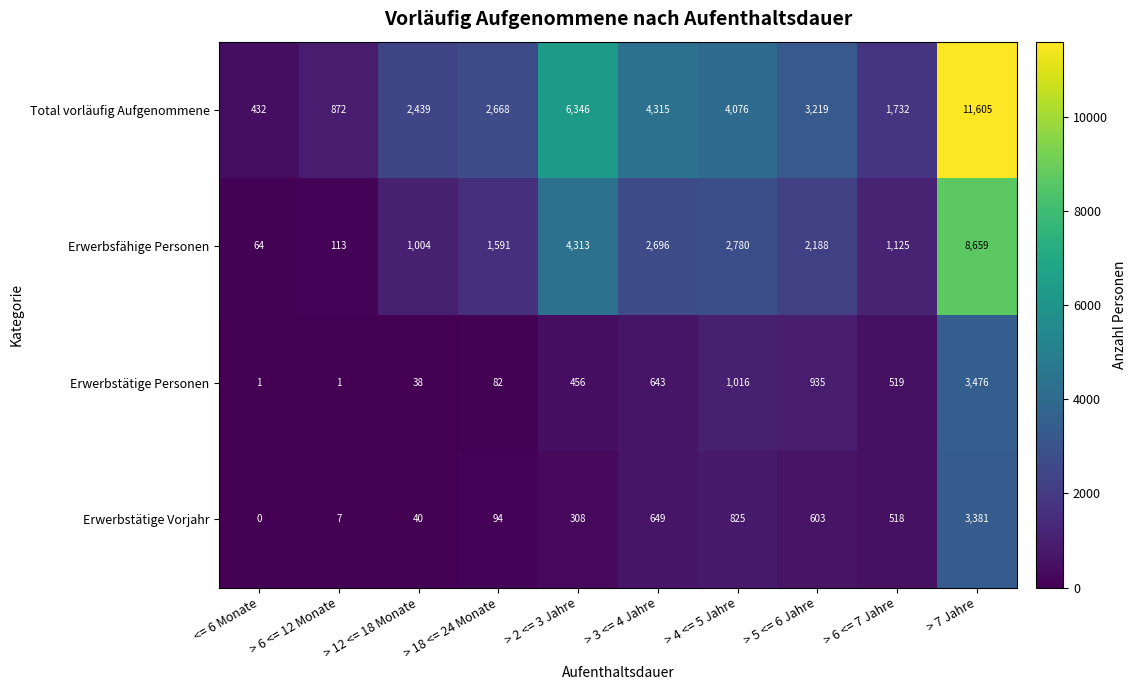

Which series has the largest total across all categories?

Total vorläufig Aufgenommene